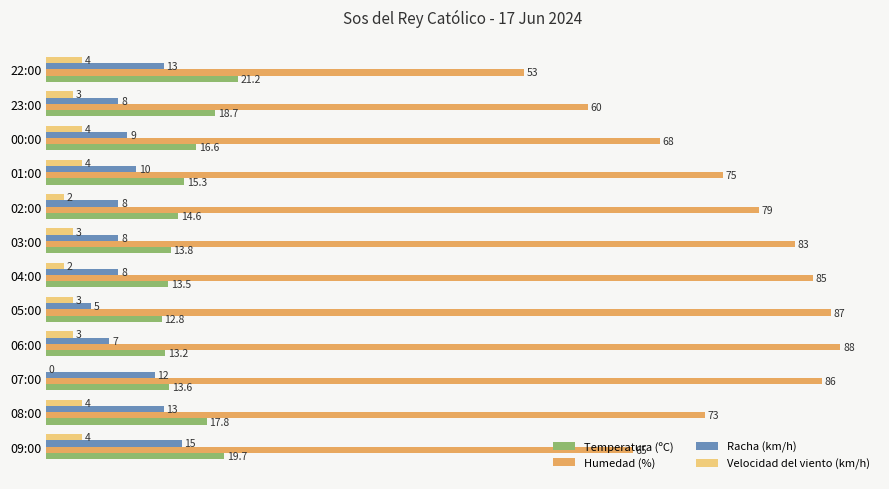

Which series has the largest total across all categories?

Humedad (%)